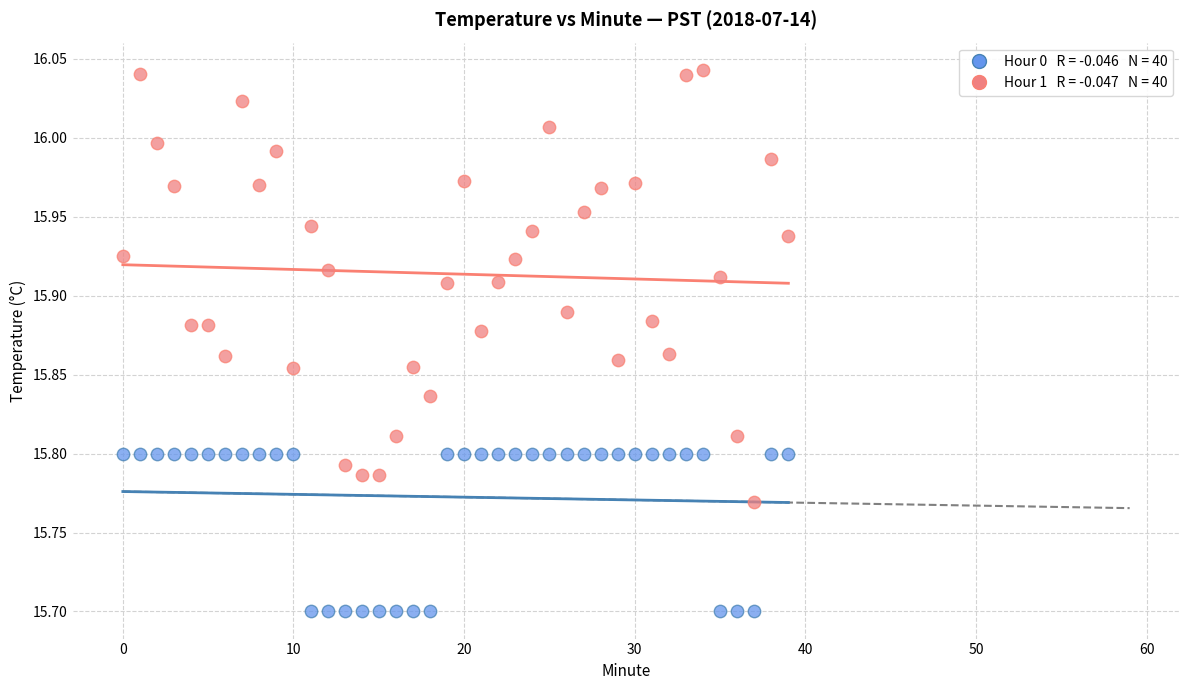

Across all data points, what is the range of Y values (max minus min)?

0.3